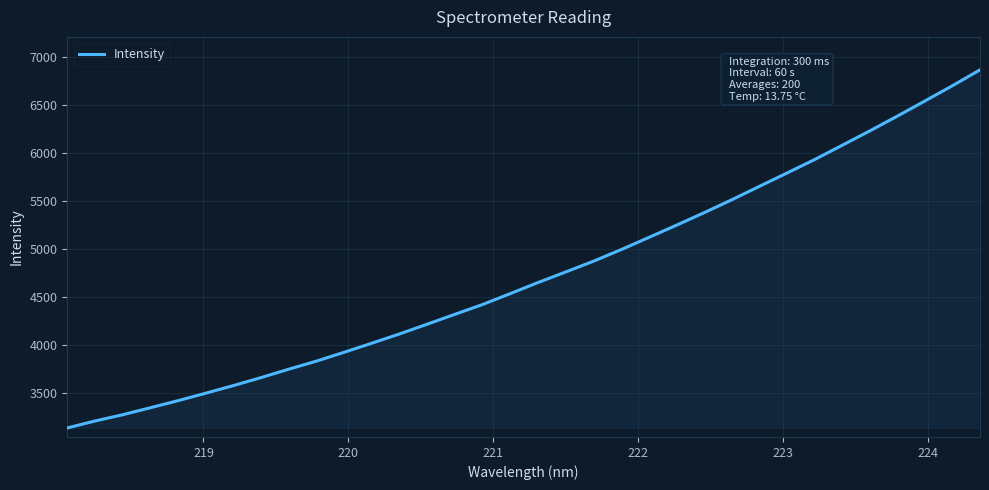

What is the greatest value displayed?

6870.6